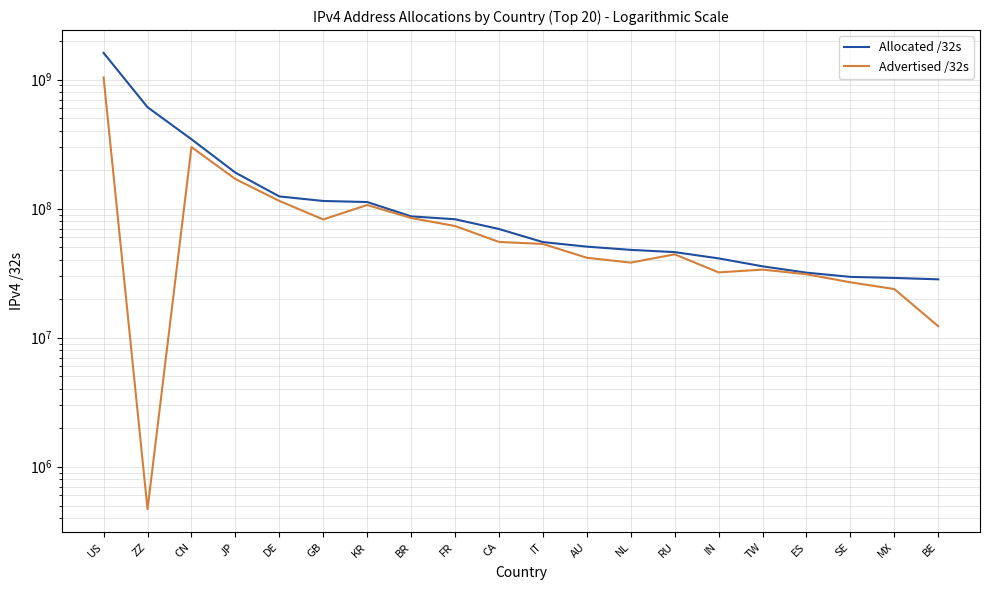

Reading left to right, list all the values displayed in this chart.

Allocated /32s: 1610264832	610968672	344898304	190086656	124342400	114624024	112483584	87115520	82727696	69512960	55028032	50745600	47898336	46012928	41138944	35709696	31888704	29576808	29019392	28313216
Advertised /32s: 1037877248	467712	299865600	169481984	114718464	82419968	106687744	84595456	73328128	55193856	53227776	41603584	38153728	44223232	32048896	33674240	31009792	26851328	23803904	12256256